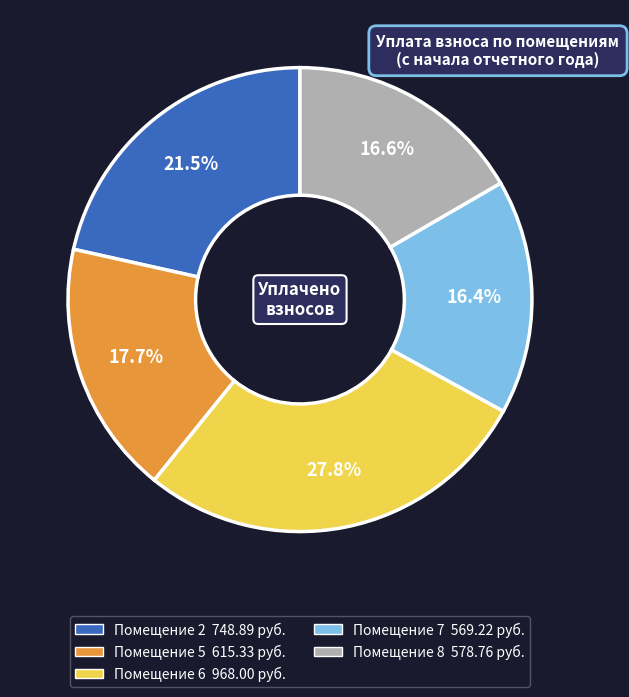

Is there any slice that represents more than half of the pie?

No